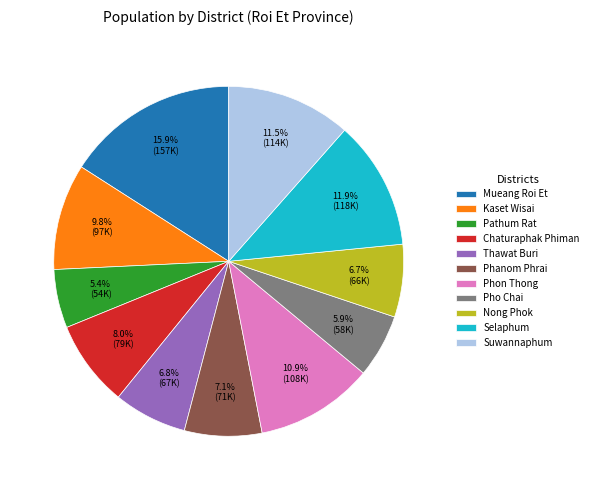

To the nearest percent, what portion does Phon Thong represent?

11%